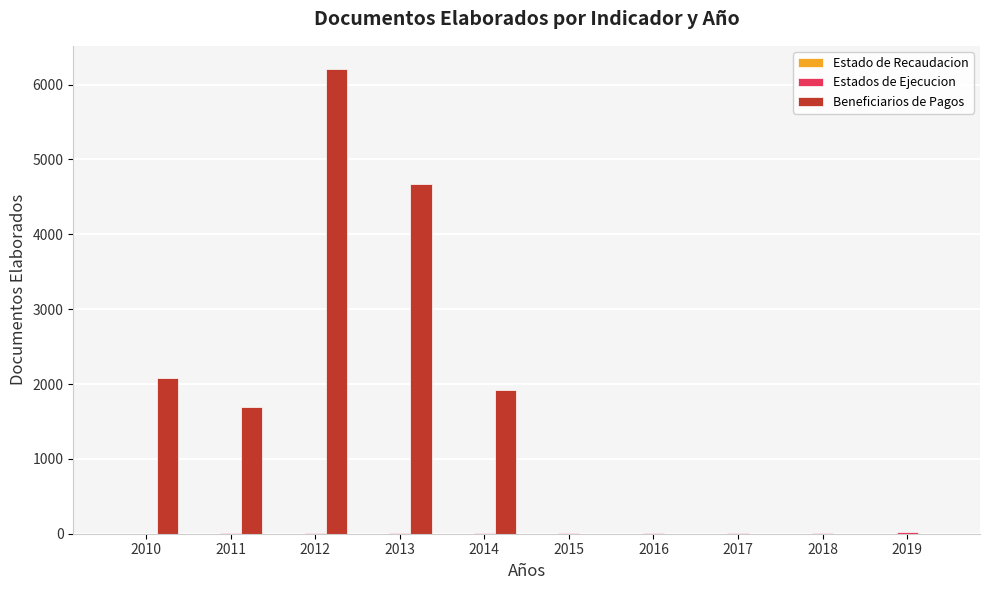

Is it true that Beneficiarios de Pagos equals 4677 at 2013?

True